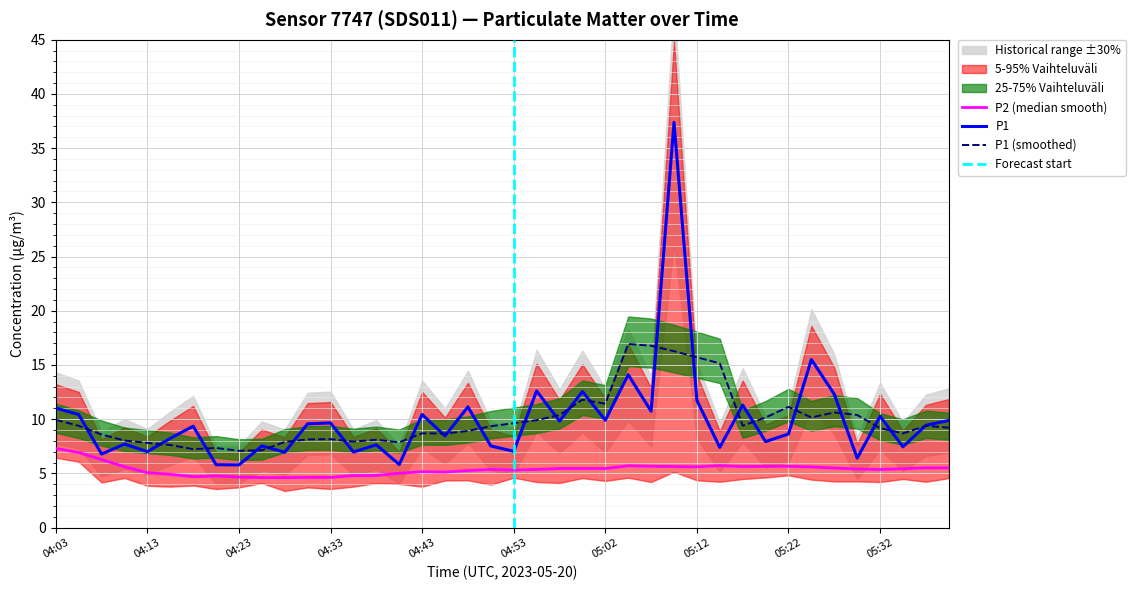

At which category does the chart reach its peak across all series?

05:10